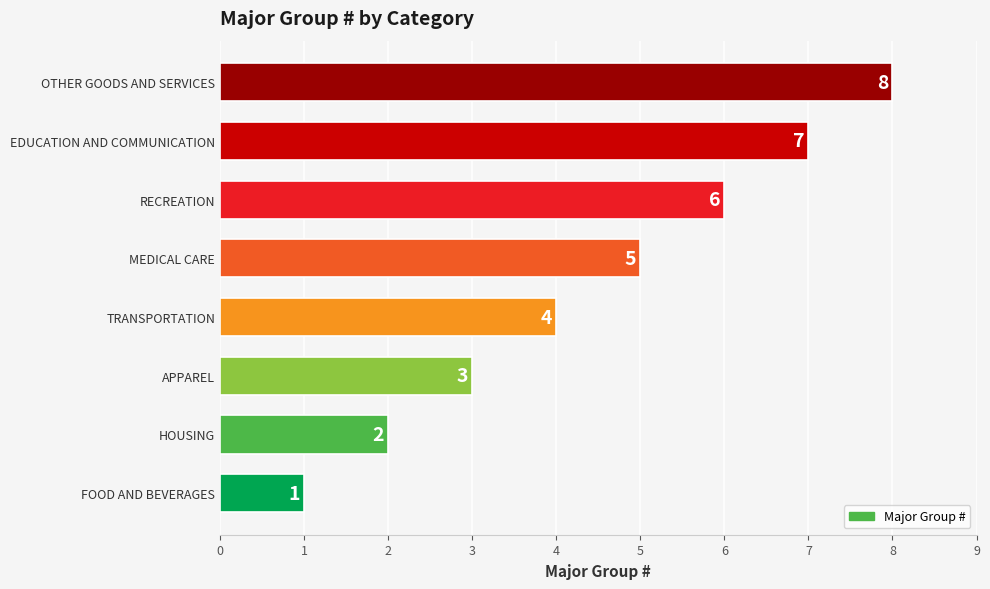

How many data points are less than 5?

4